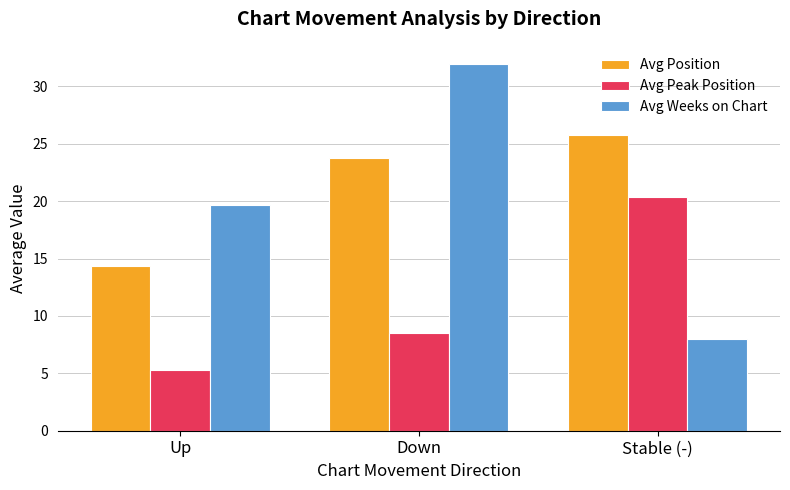

What is the label of the 1st bar from the right?

Stable (-)